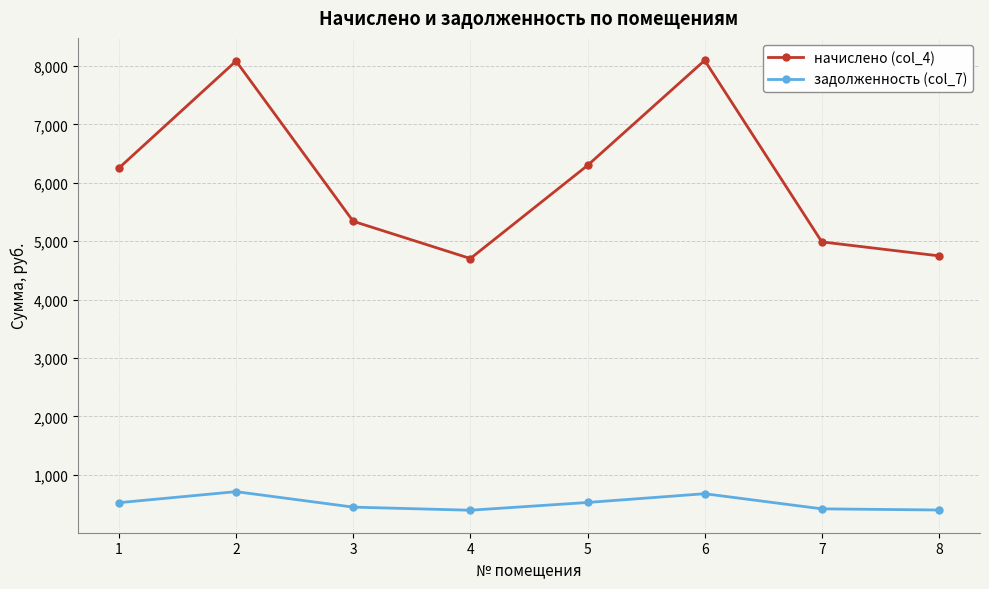

How many values in the задолженность (col_7) series are below 521?

4